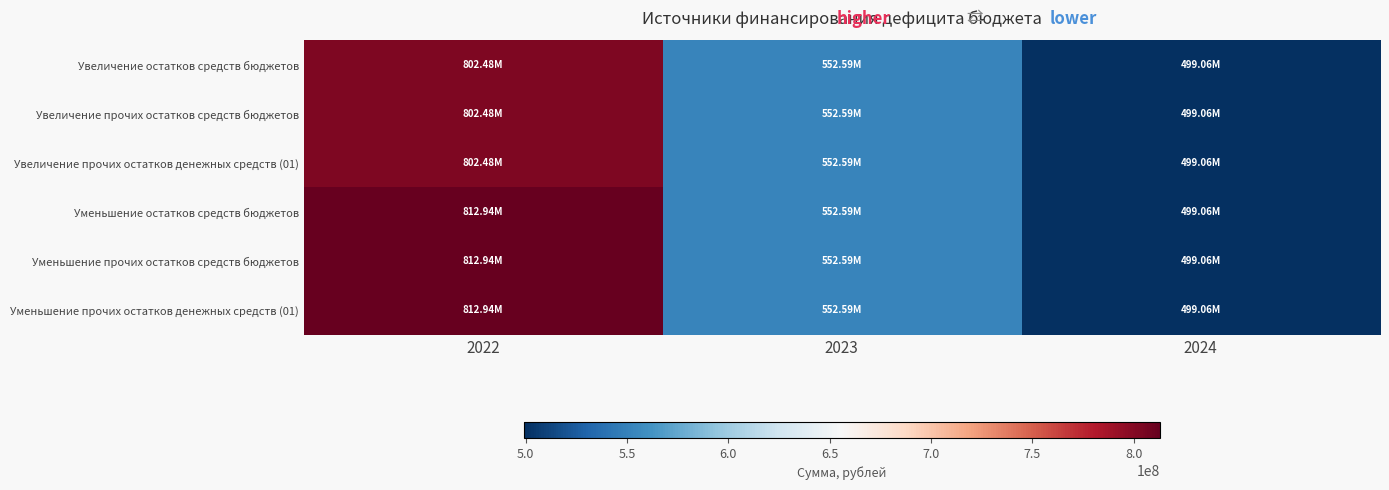

At which category is the sum across all series the highest?

2022